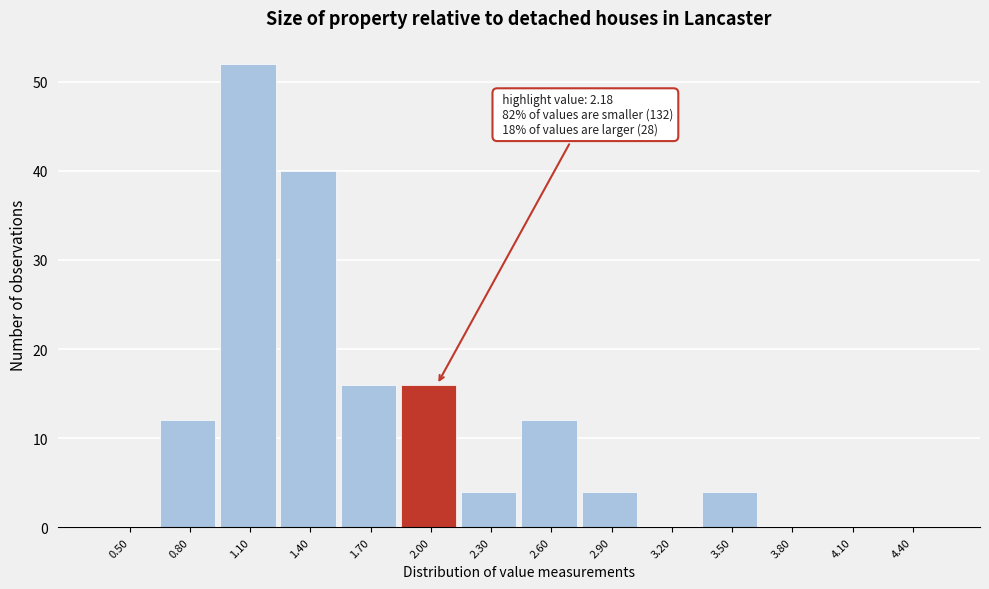

Reading right to left, what are all the values shown in this chart?

4.40=0	4.10=0	3.80=0	3.50=4	3.20=0	2.90=4	2.60=12	2.30=4	2.00=16	1.70=16	1.40=40	1.10=52	0.80=12	0.50=0